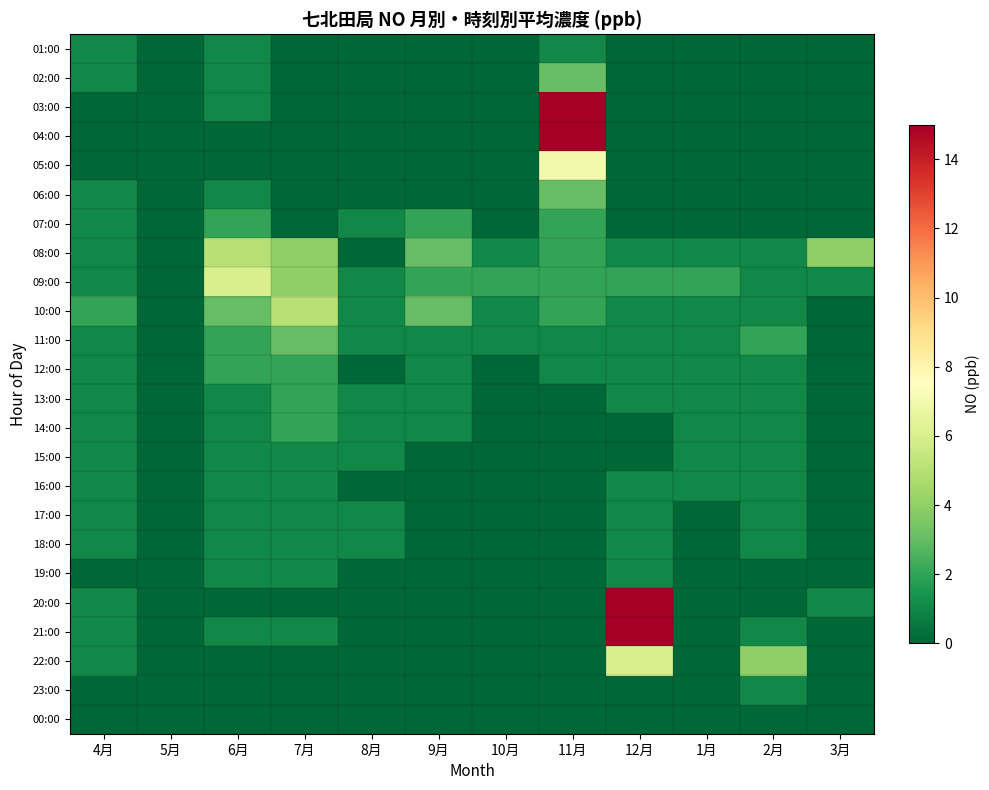

List the series in order of their peak value, highest first.

04:00, 21:00, 03:00, 20:00, 05:00, 09:00, 22:00, 08:00, 10:00, 02:00, 06:00, 11:00, 07:00, 12:00, 13:00, 14:00, 01:00, 15:00, 16:00, 17:00, 18:00, 19:00, 23:00, 00:00